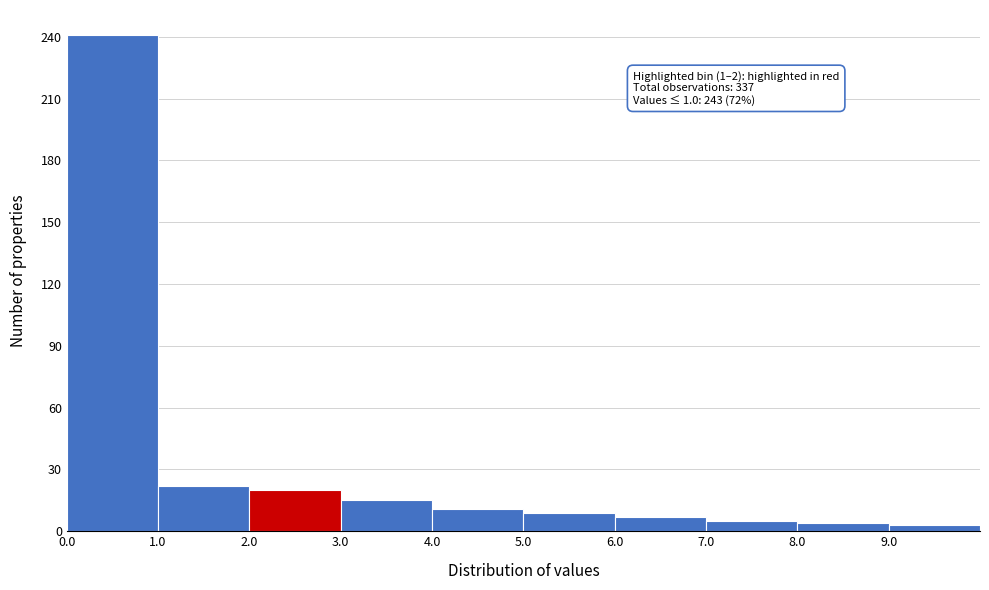

Which range on the x-axis has the tallest bar?

0 to 1